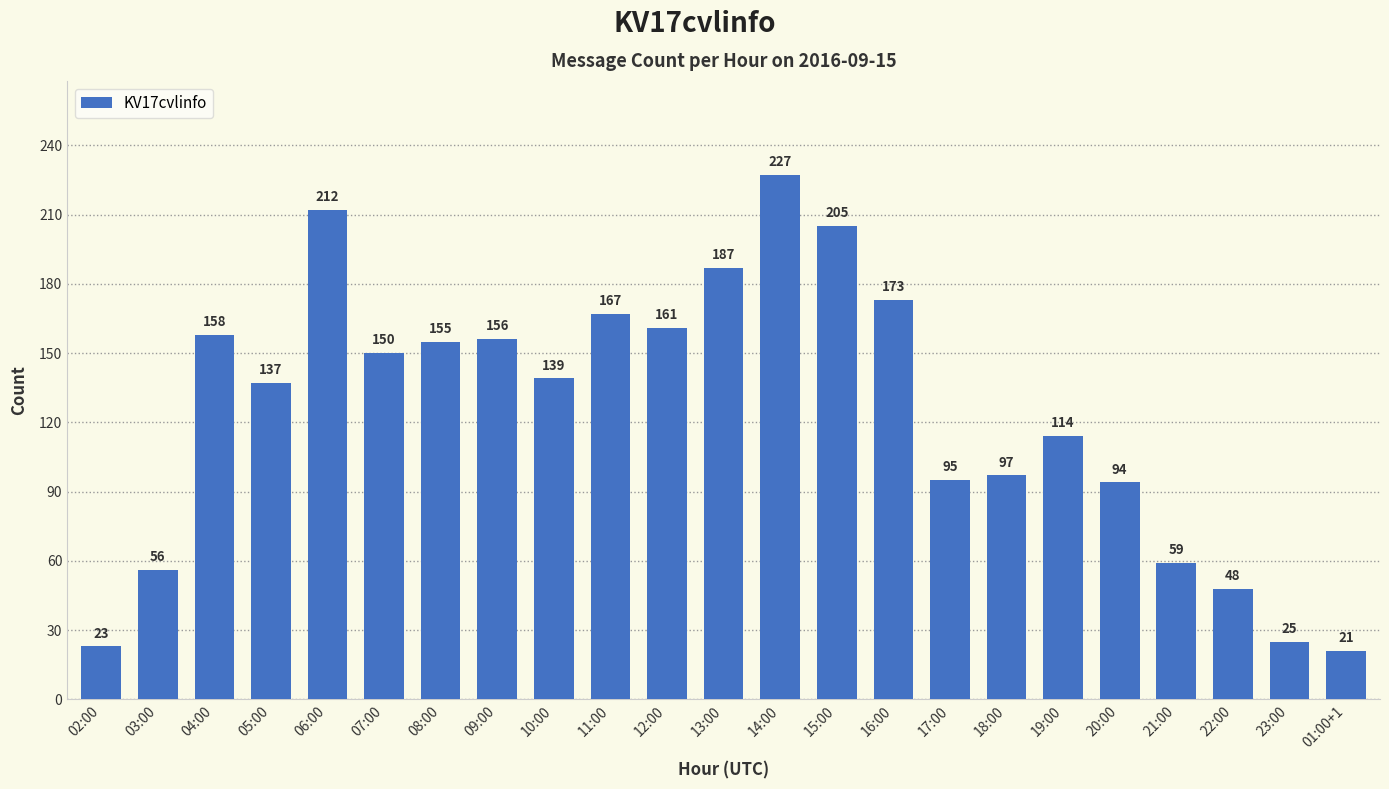

Reading left to right, extract all data points from this chart.

23	56	158	137	212	150	155	156	139	167	161	187	227	205	173	95	97	114	94	59	48	25	21